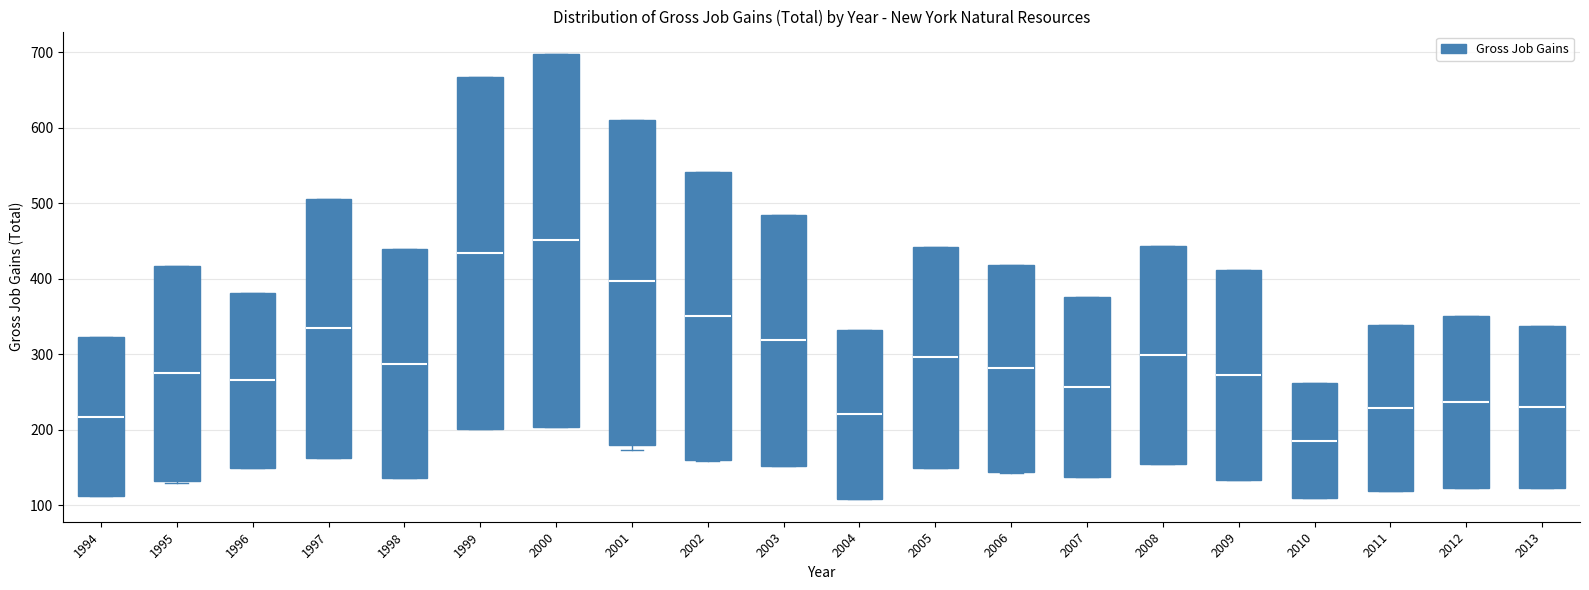

Where does the median line of the box at x = 2002 sit on the y-axis? The values are not printed on the chart, so give them approximately, as read against the axis.

350